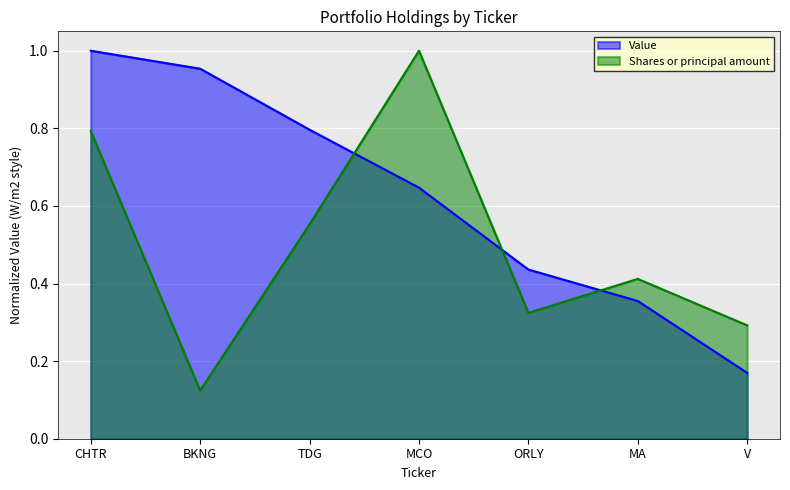

What is the approximate value of Value at CHTR?

1.0